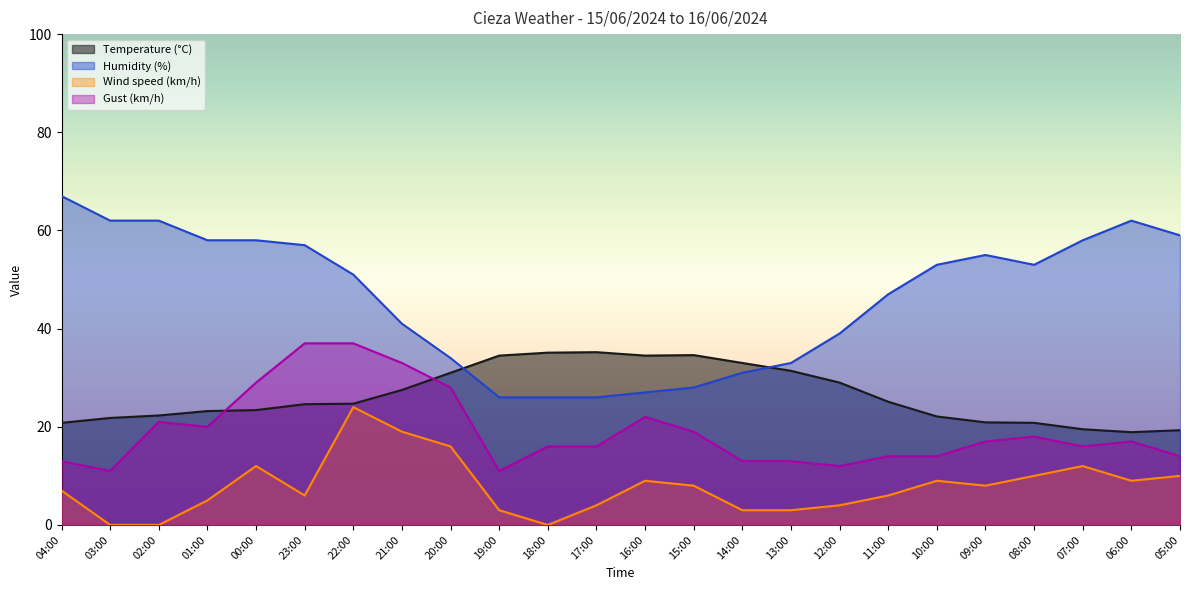

What is the average value of the Wind speed (km/h) series?

7.8